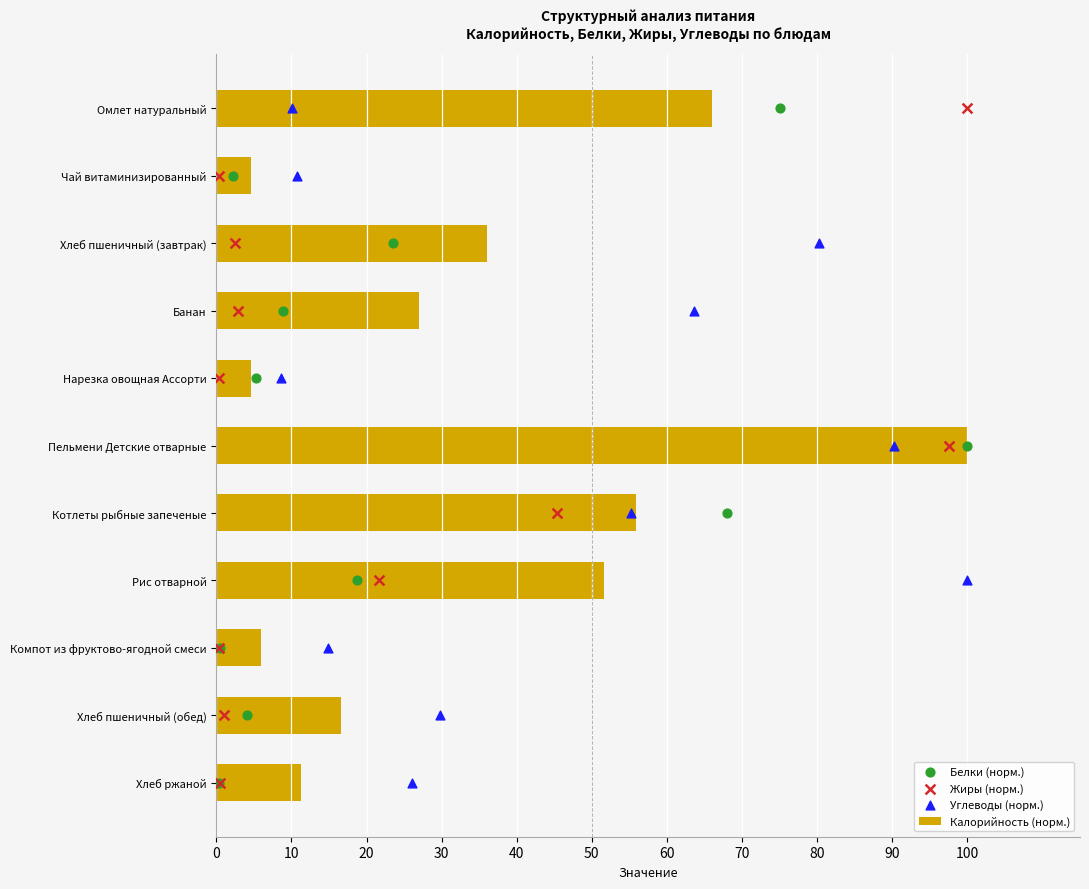

Which series has the widest spread of Y values?

Калорийность (норм.)